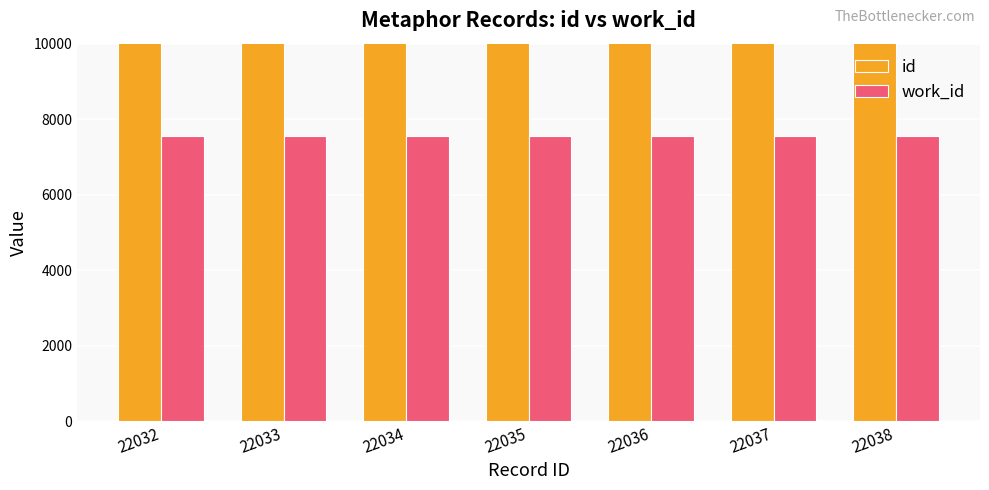

Which category has the lowest value in the work_id series?

22032